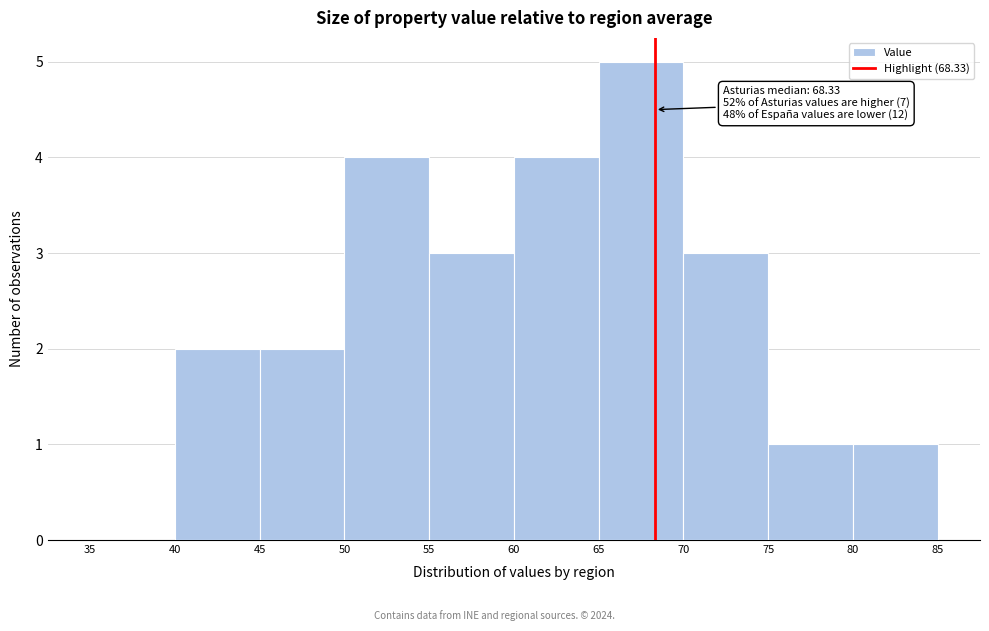

Over which range of the x-axis is the bar tallest?

65 to 70